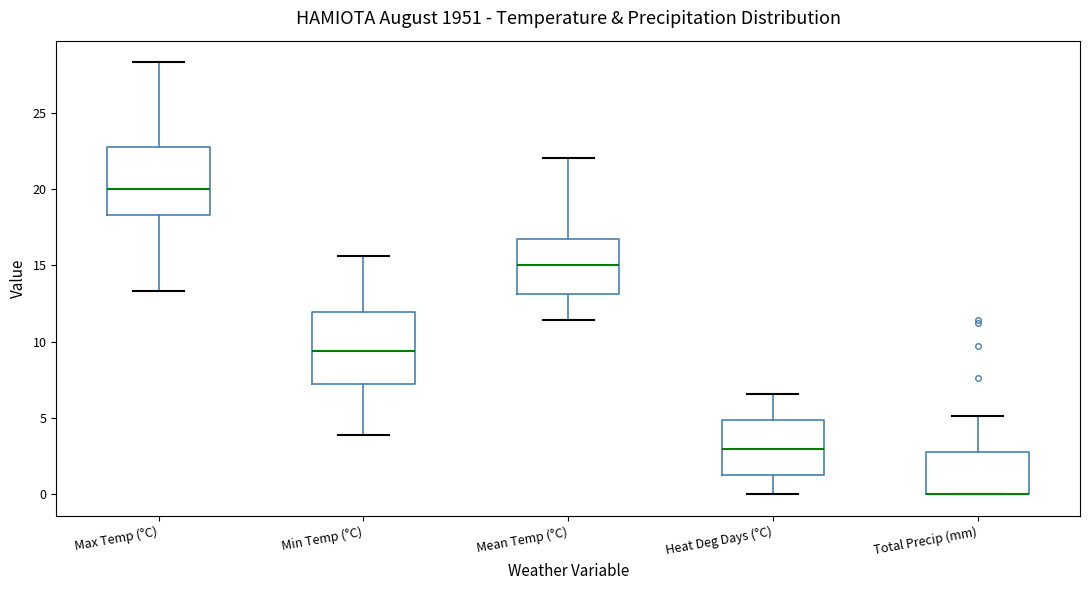

Where is the lower edge of the box for Mean Temp (°C) on the y-axis? The values are not printed on the chart, so give them approximately, as read against the axis.

13.0